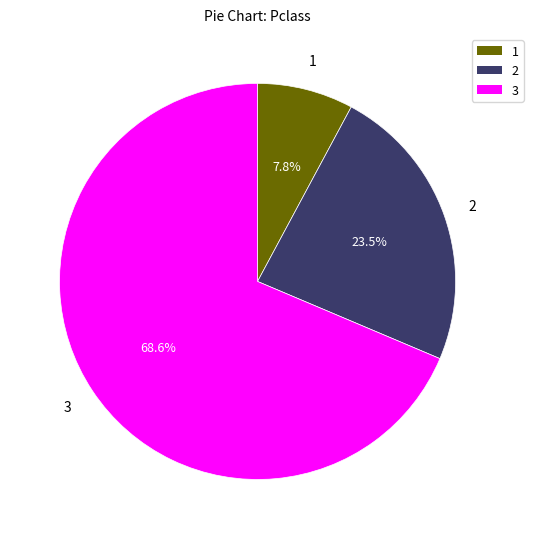

How many slices are in this pie chart?

3